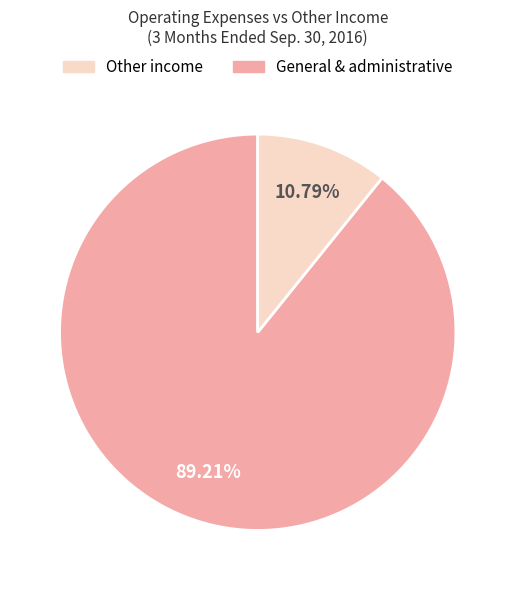

Does any single category account for the majority?

Yes